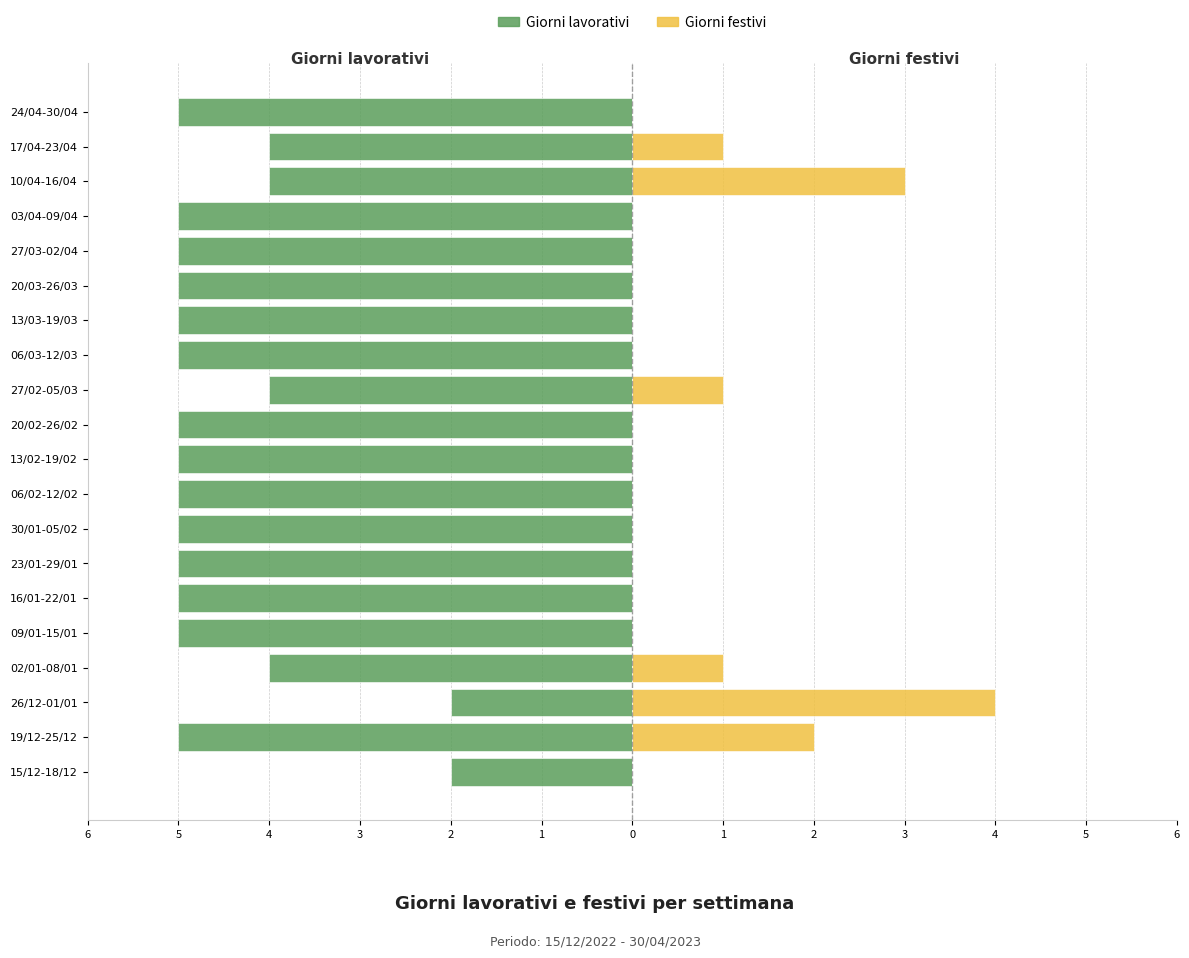

Which series has the widest spread of values?

Giorni festivi